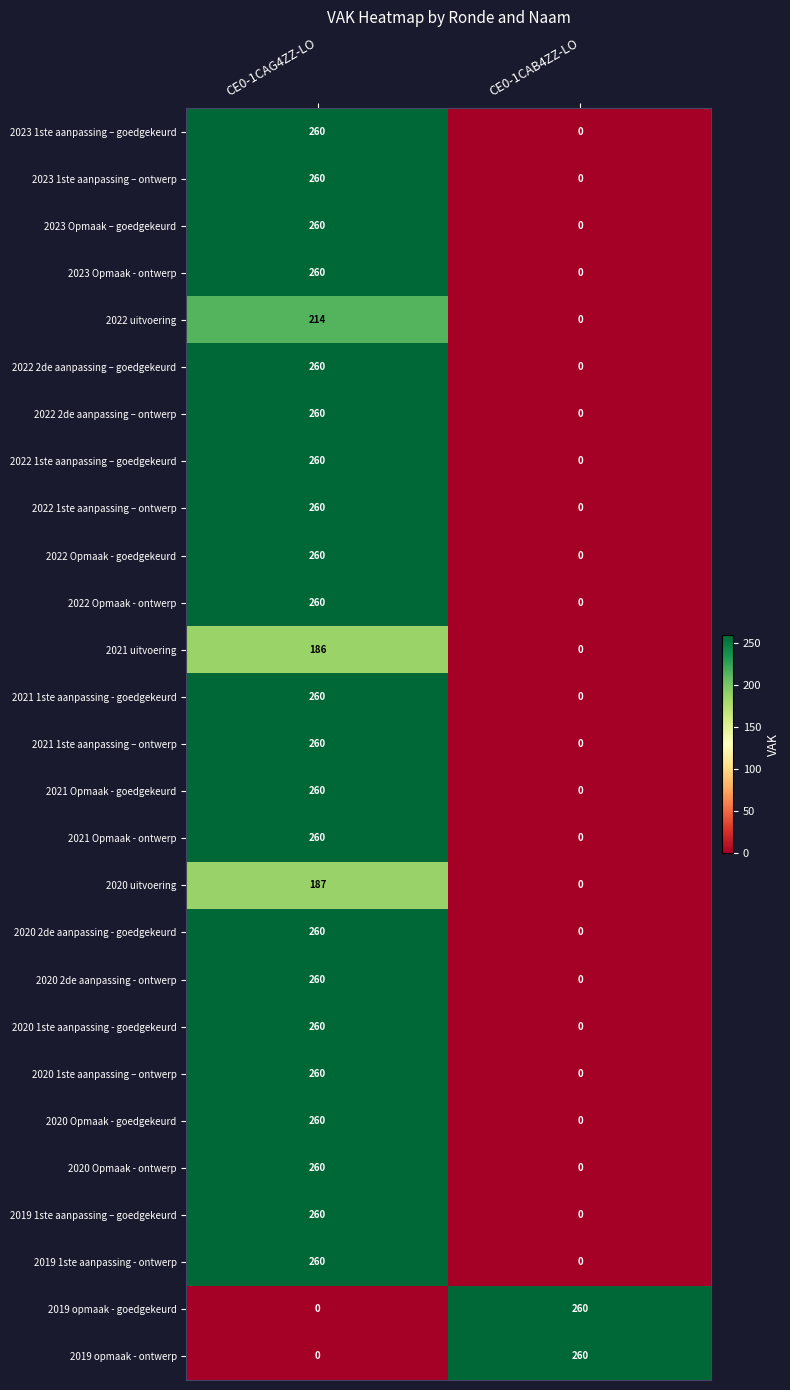

Rank the categories by 2022 2de aanpassing – ontwerp value from highest to lowest.

CE0-1CAG4ZZ-LO, CE0-1CAB4ZZ-LO